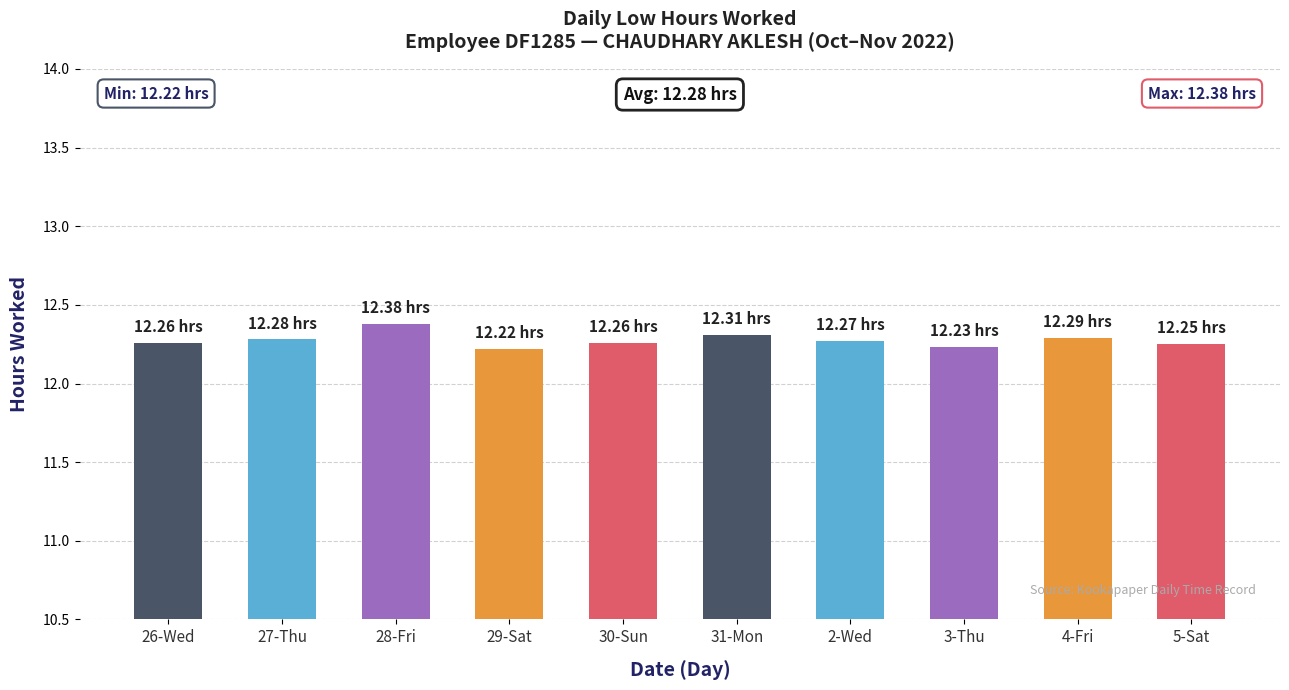

The value at 30-Sun is 16.8. True or false?

False